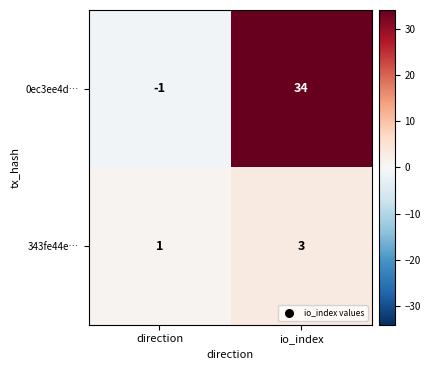

What is the sum of all 0ec3ee4d… values?

33